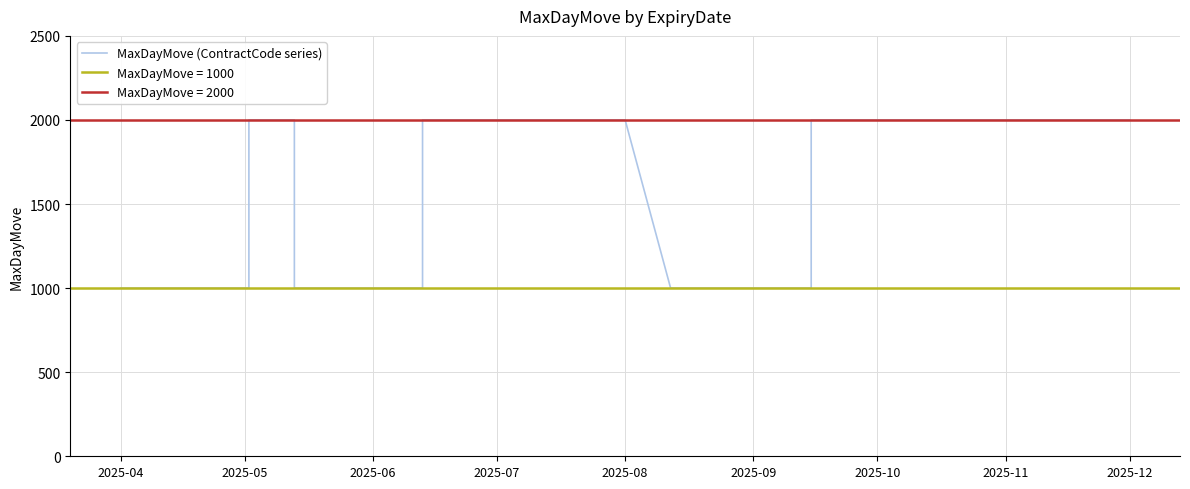

What is the difference between the maximum and minimum values?

1000